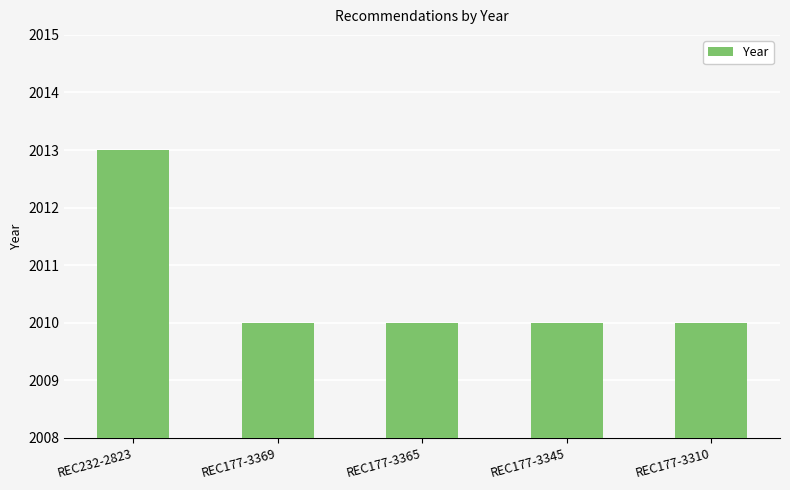

What is the ratio of the value at REC232-2823 to the value at REC177-3365?

1.0